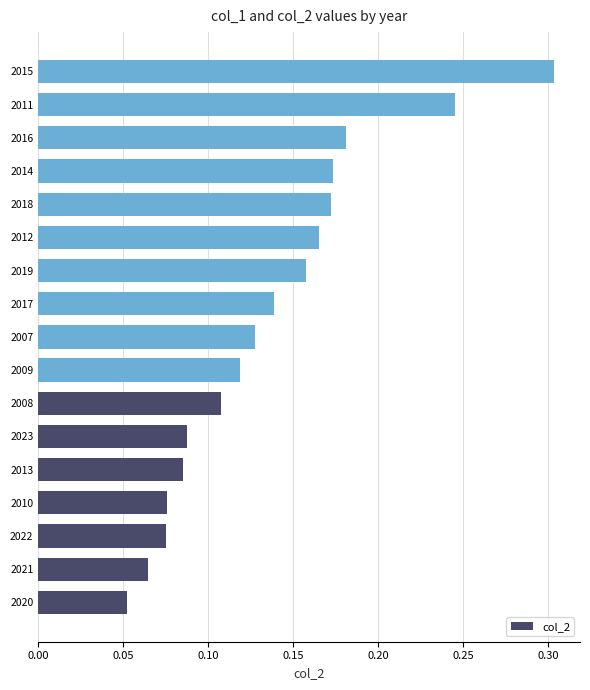

Which label corresponds to the largest value in the chart?

2015